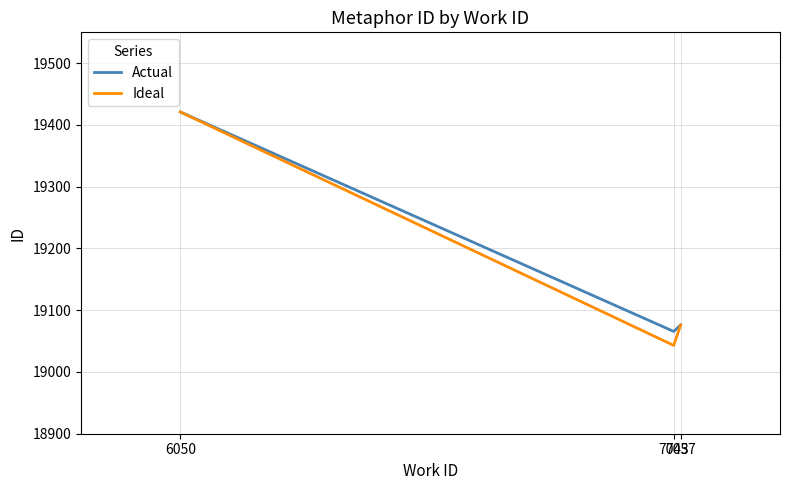

How many lines are shown in the chart?

2